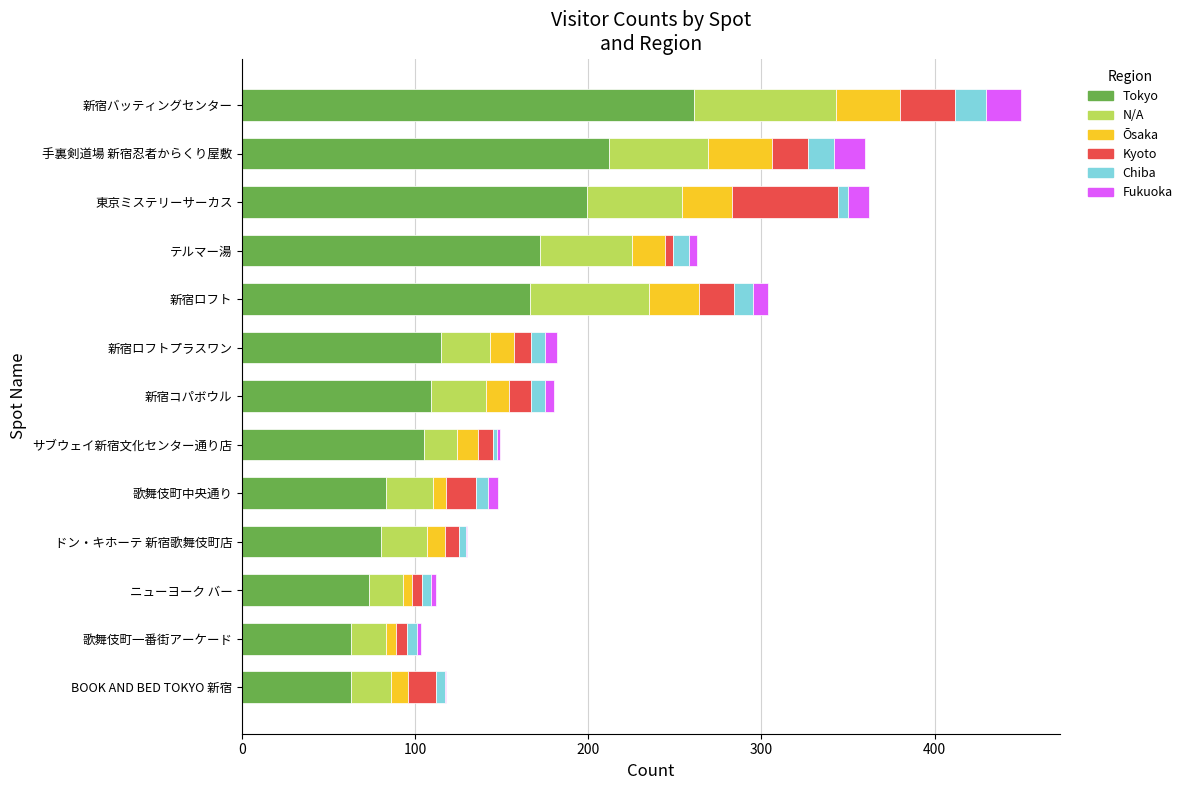

Is it true that Tokyo equals 73 at ニューヨーク バー?

True